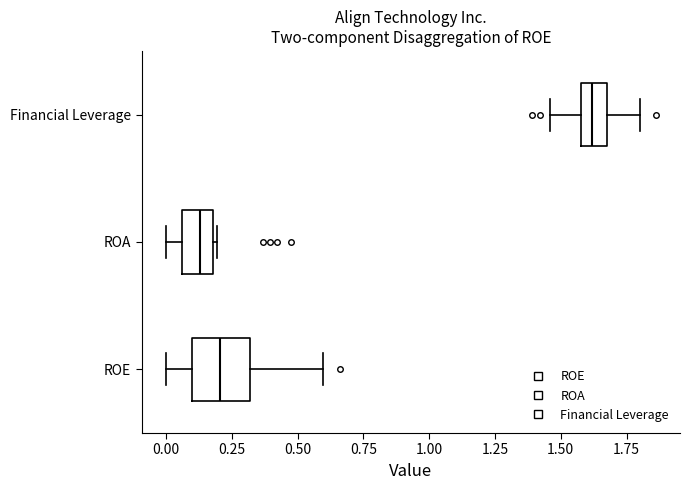

Reading bottom to top, read every box against the x-axis: the position of its median line, the range the box covers, and the ends of its whiskers. The values are not printed on the chart, so give them approximately, as read against the axis.

ROE: median 0.20, box 0.10 to 0.30, whiskers 0.00 to 0.60
ROA: median 0.15, box 0.05 to 0.20, whiskers 0.00 to 0.20 (just right of the box's right edge)
Financial Leverage: median 1.60 (inside the box), box 1.60 to 1.70, whiskers 1.45 to 1.80